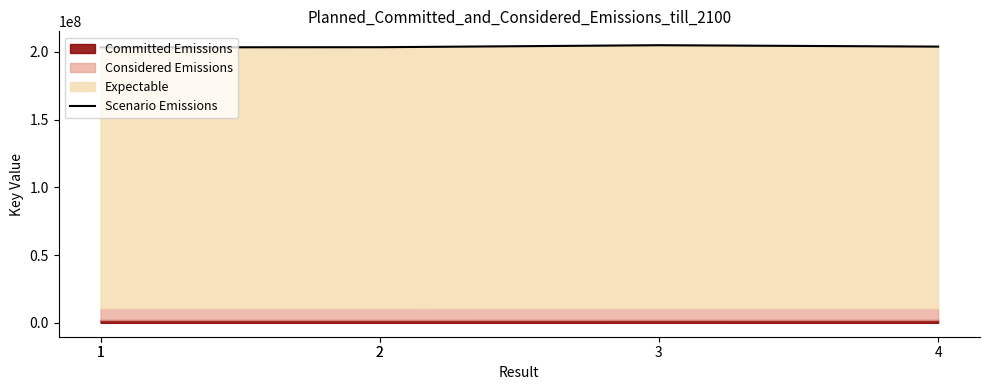

True or false: the data shows 203409402.0 at 1.

True